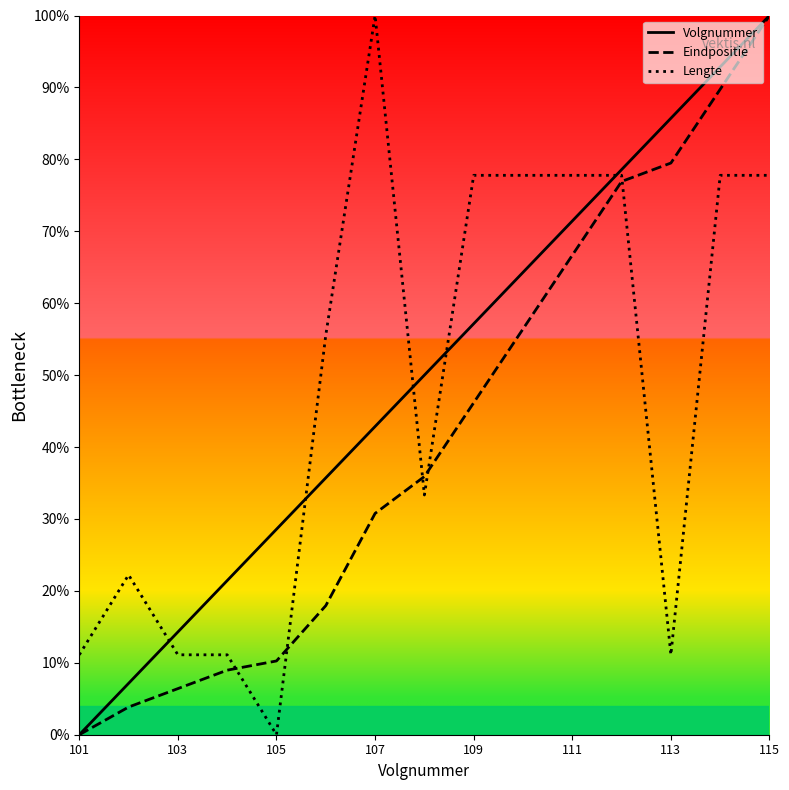

What is the maximum value shown in the chart?

100.0